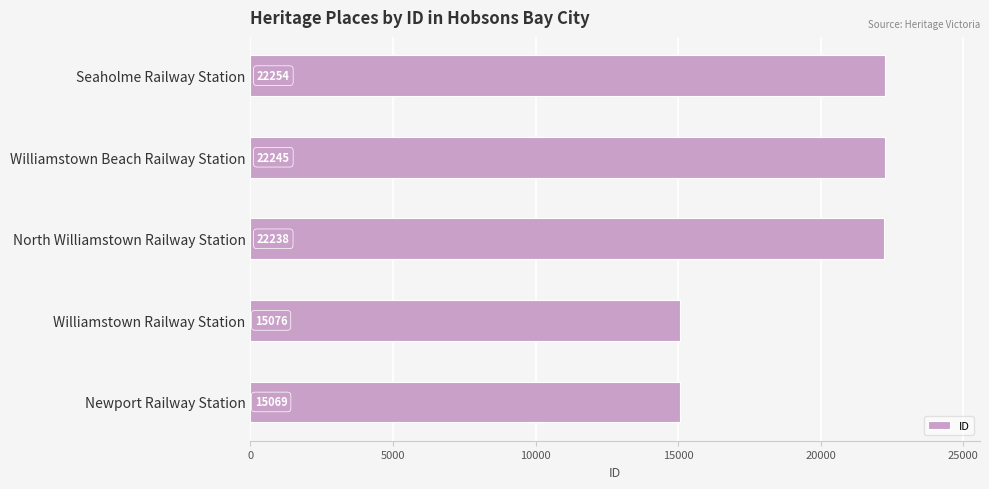

The chart shows a value of 22254 at Seaholme Railway Station. True or false?

True